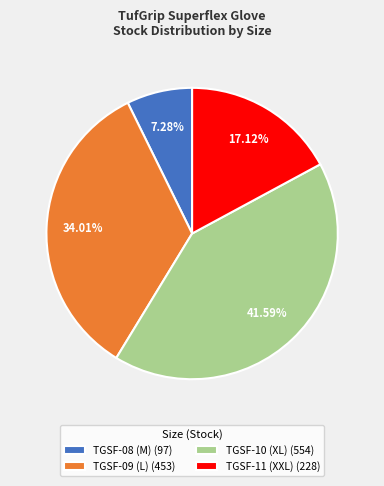

To the nearest percent, what is the difference between the TGSF-08 (M) and TGSF-11 (XXL) slice percentages?

10%